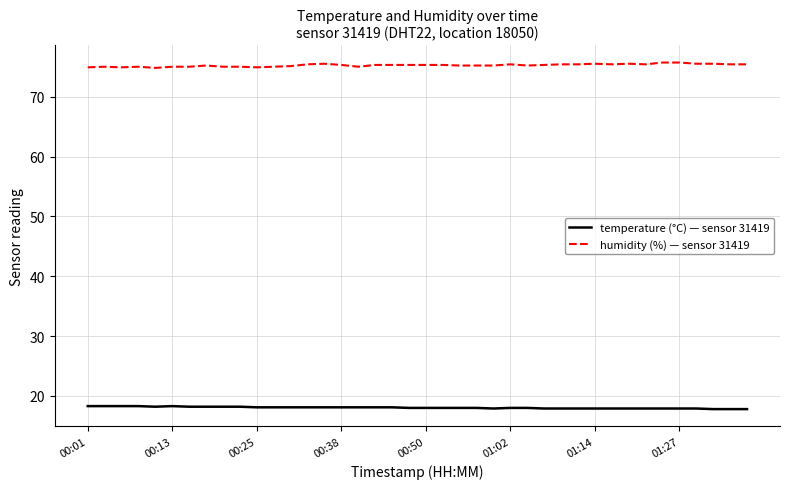

Rank the series by their maximum value, from lowest to highest.

temperature (°C) — sensor 31419, humidity (%) — sensor 31419